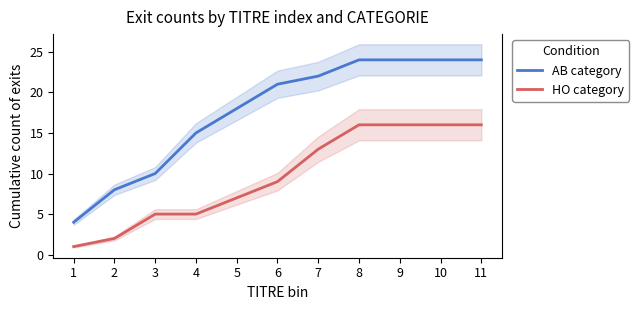

How many HO category values are between 5 and 16?

9